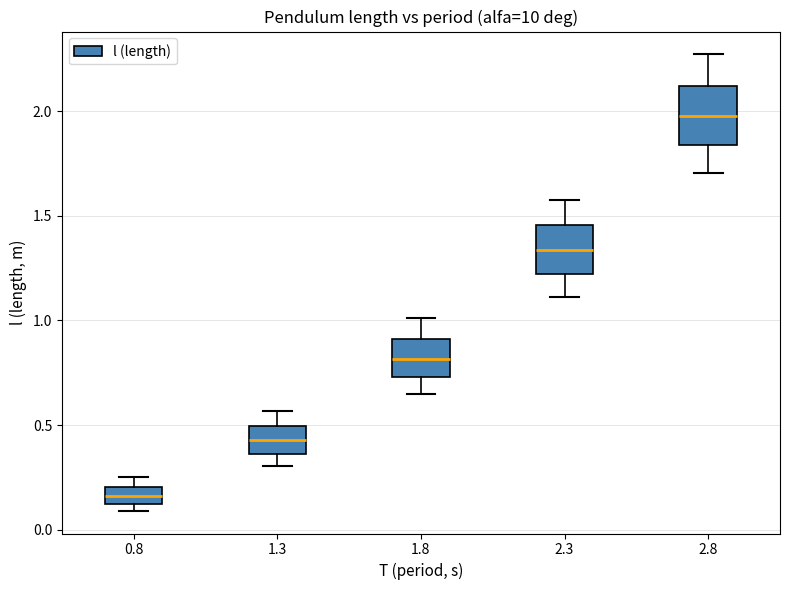

Reading left to right, transcribe this box plot: for each box, give where its median line is, the range the box spans, and where its two whiskers end, as read against the y-axis. The values are not printed on the chart, so give them approximately, as read against the axis.

0.8: median 0.15, box 0.10 to 0.20, whiskers 0.10 (just below the box's lower edge) to 0.25
1.3: median 0.45, box 0.35 to 0.50, whiskers 0.30 to 0.55
1.8: median 0.80, box 0.75 to 0.90, whiskers 0.65 to 1.00
2.3: median 1.35, box 1.20 to 1.45, whiskers 1.10 to 1.60
2.8: median 2.00, box 1.85 to 2.10, whiskers 1.70 to 2.25